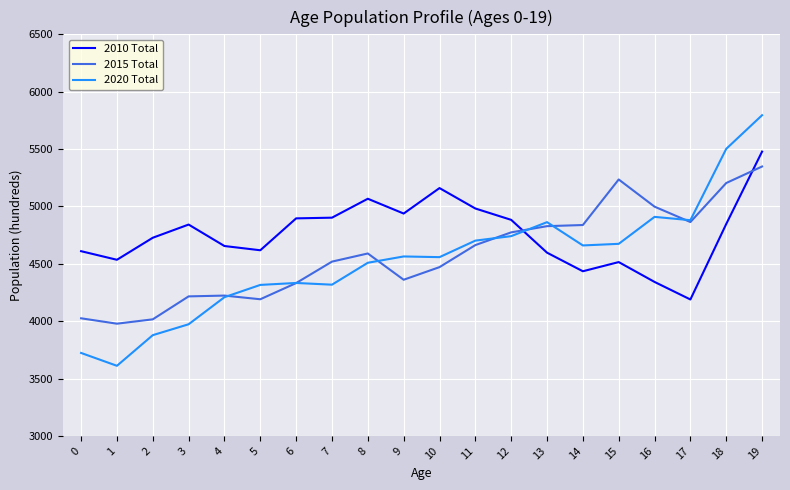

How many categories are shown in the chart?

20